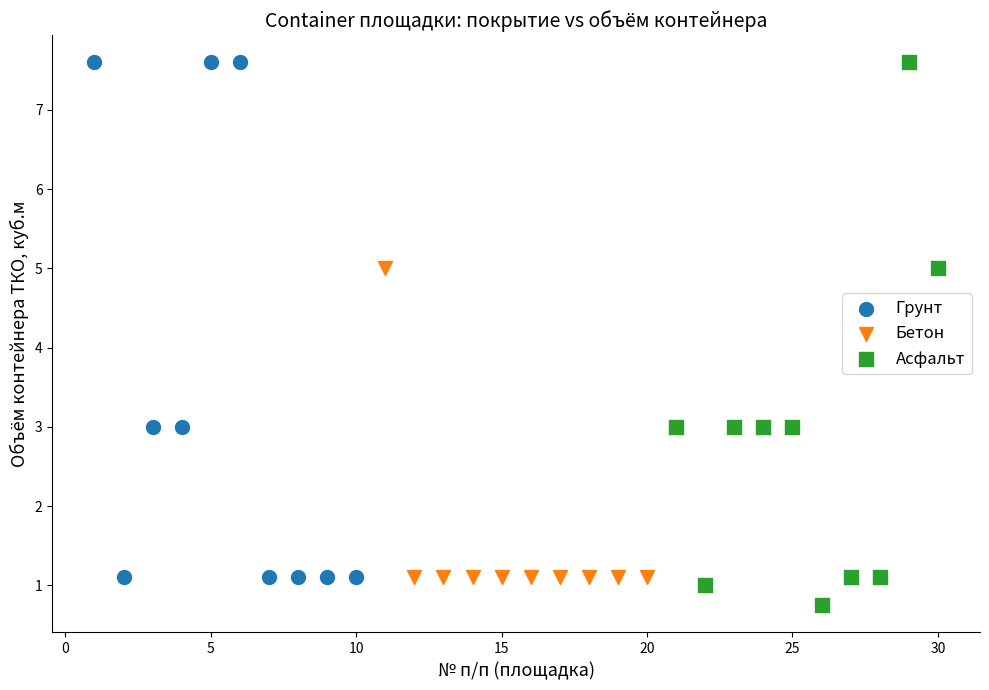

Which series contains the lowest Y value?

Асфальт